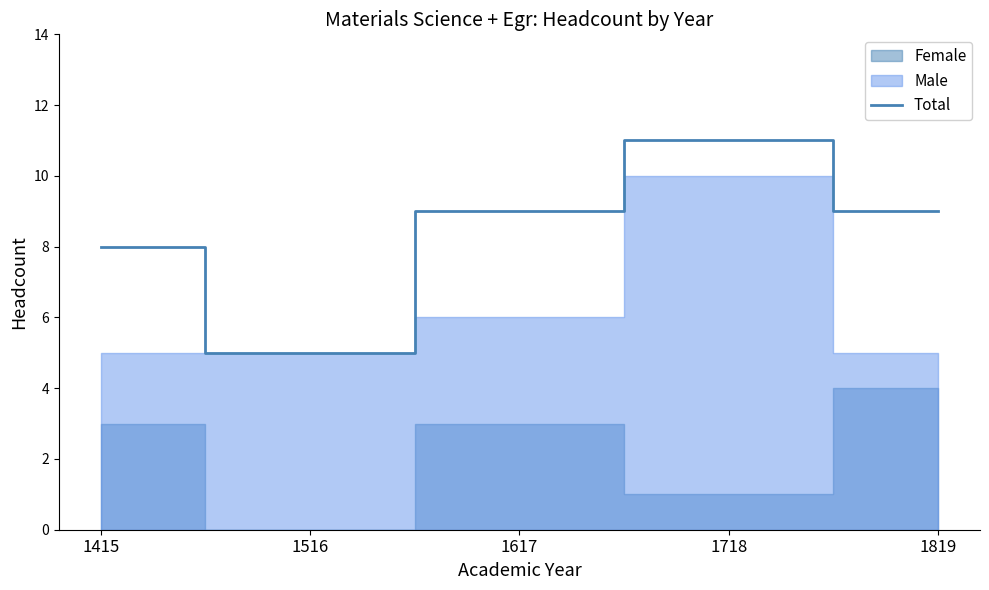

What is the value of the 3rd point from the left?

9